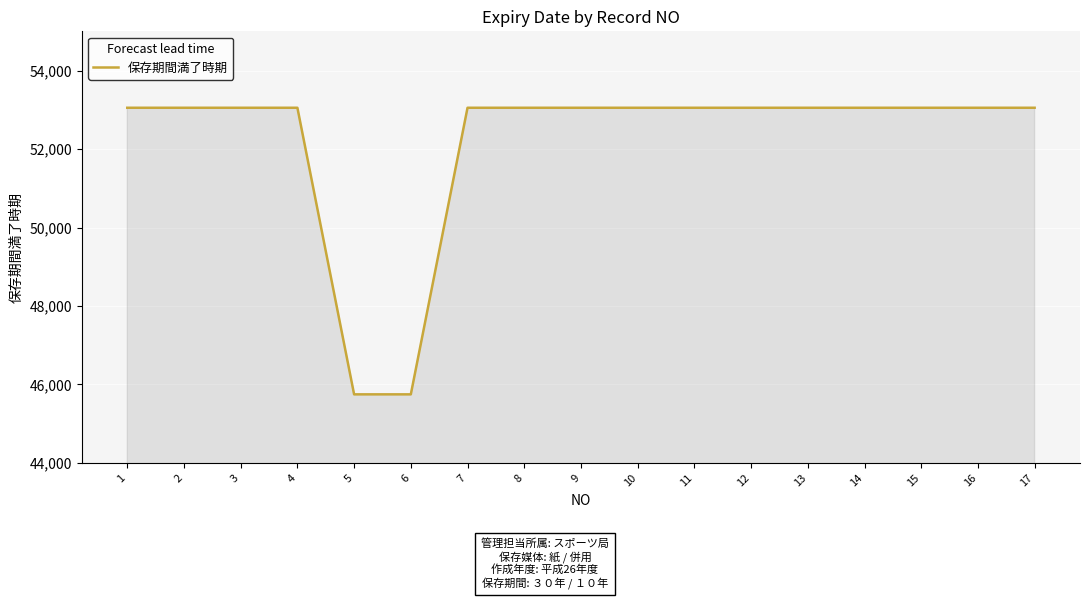

What is the difference between the maximum and minimum values?

7305